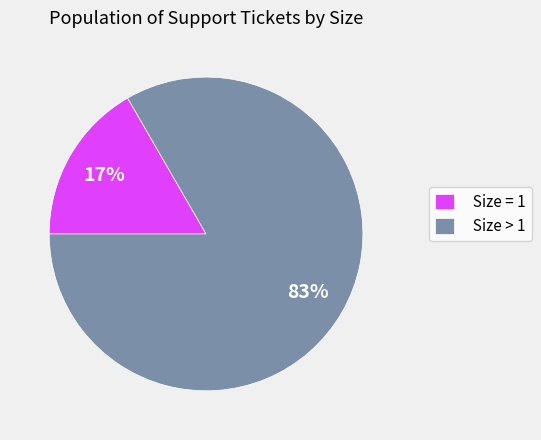

Which has a higher value, Size > 1 or Size = 1?

Size > 1